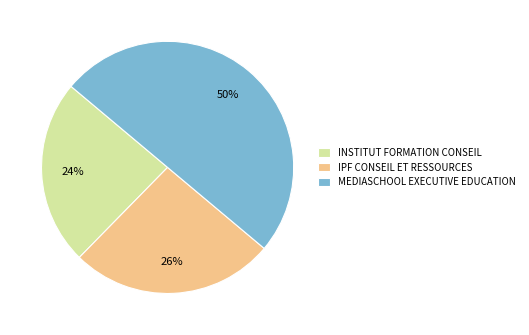

Approximately how many times larger is the value at INSTITUT FORMATION CONSEIL compared to MEDIASCHOOL EXECUTIVE EDUCATION?

0.5